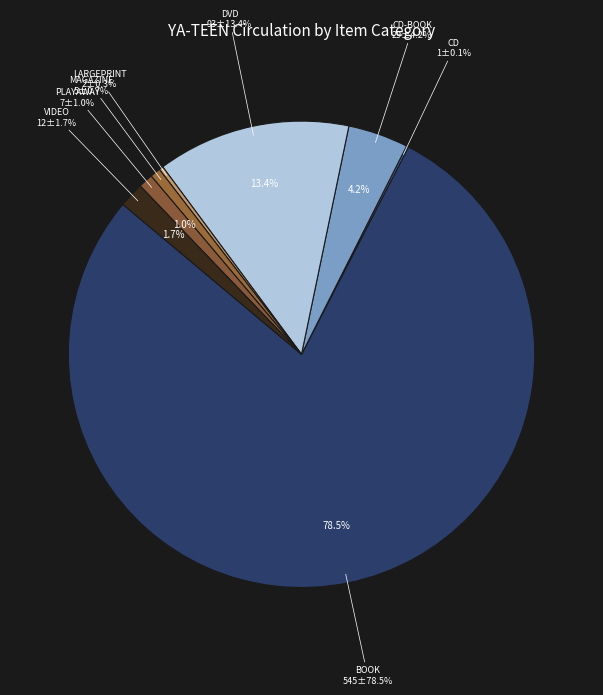

The VIDEO slice represents 1% of the pie. True or false?

False